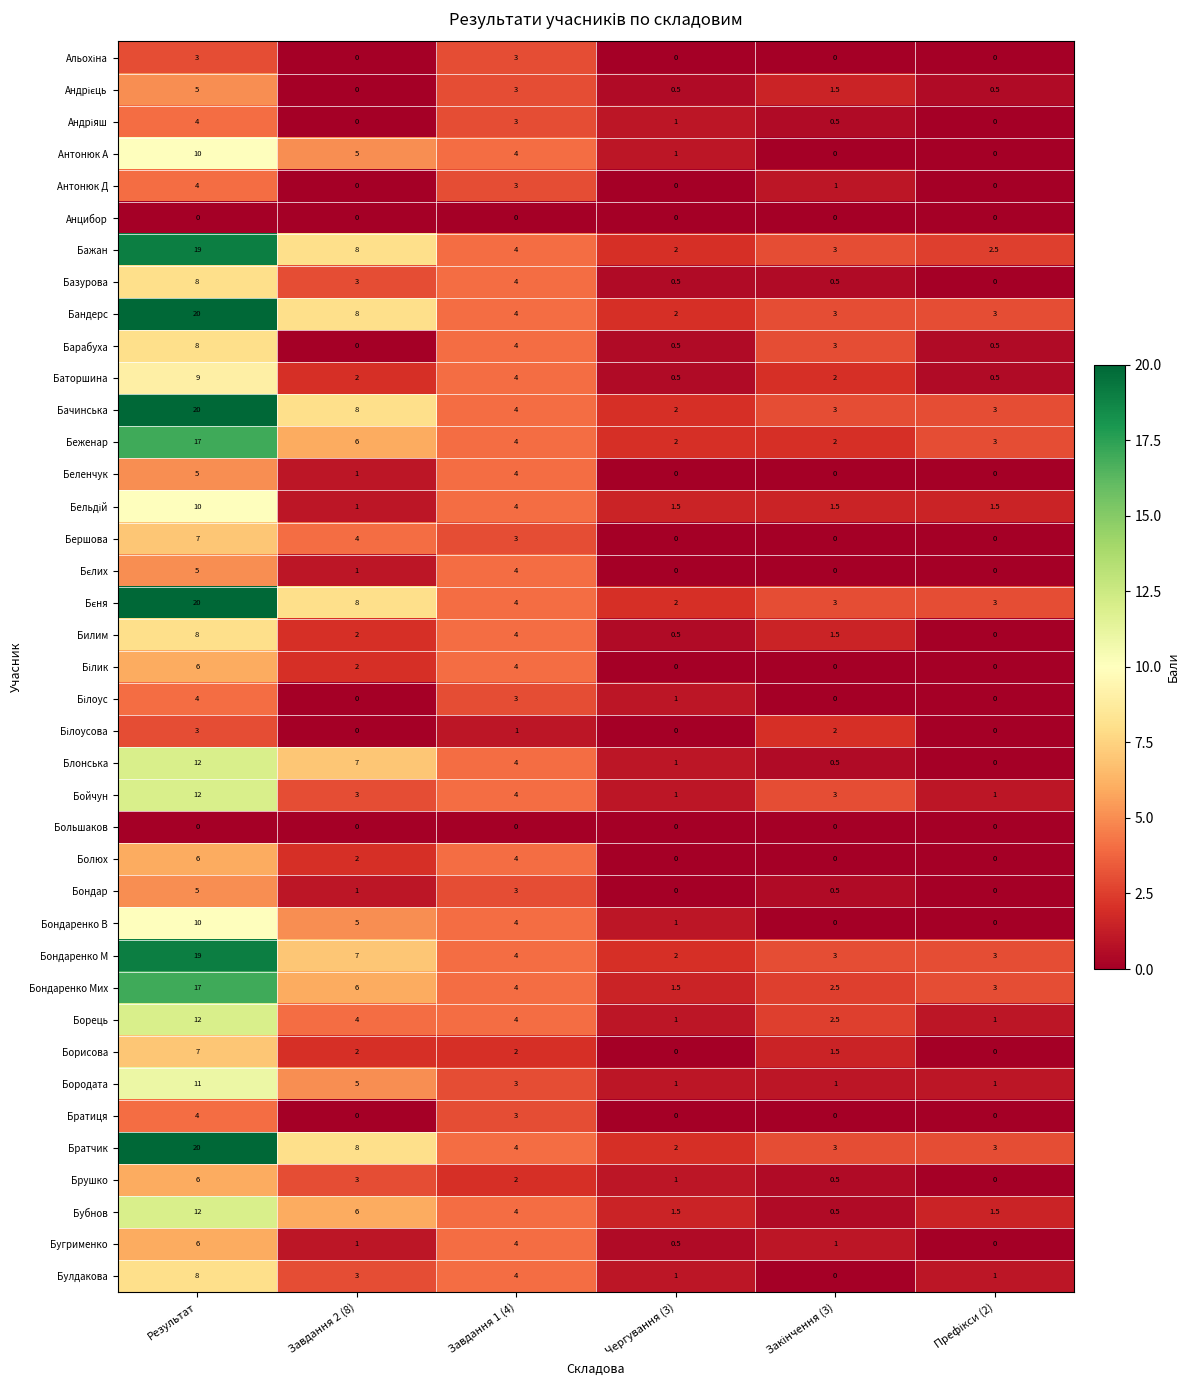

What is the difference between the maximum and minimum values in the Бородата series?

10.0